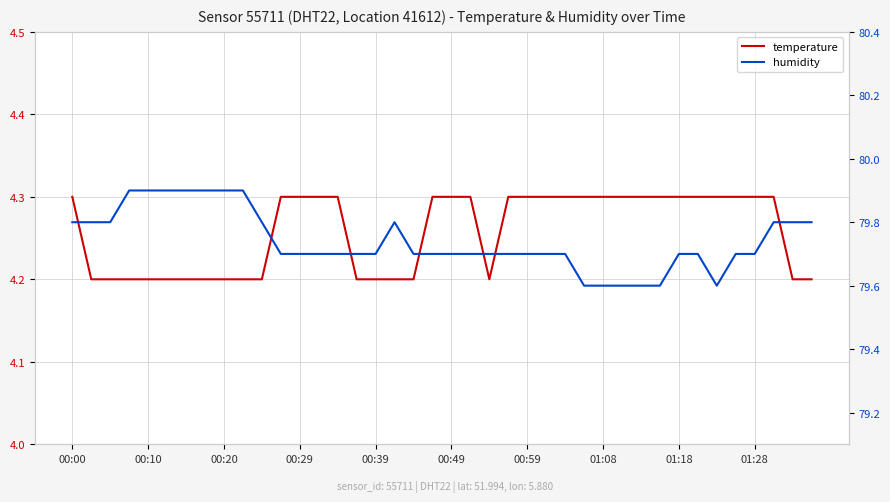

The value of temperature at 14 is 7.4. True or false?

False